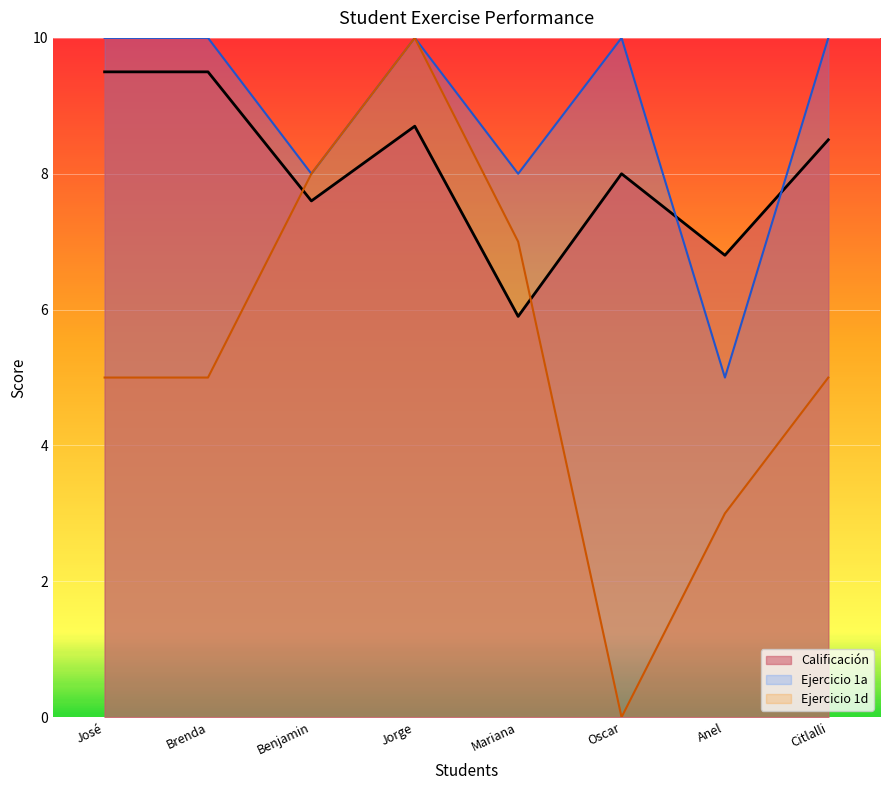

What is the minimum value for Calificación?

5.9